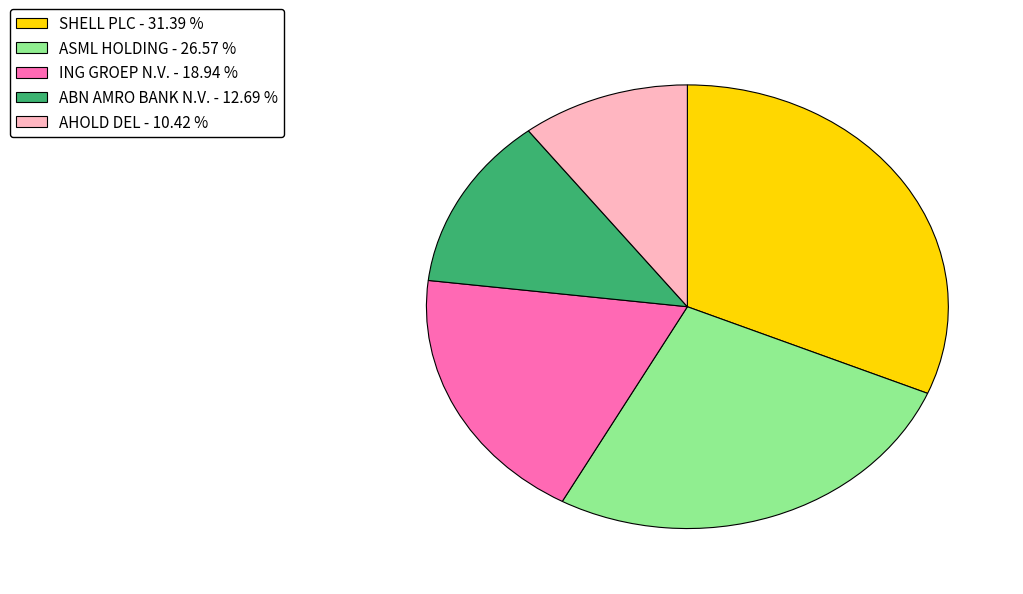

Rank the categories by value from lowest to highest.

AHOLD DEL, ABN AMRO BANK N.V., ING GROEP N.V., ASML HOLDING, SHELL PLC